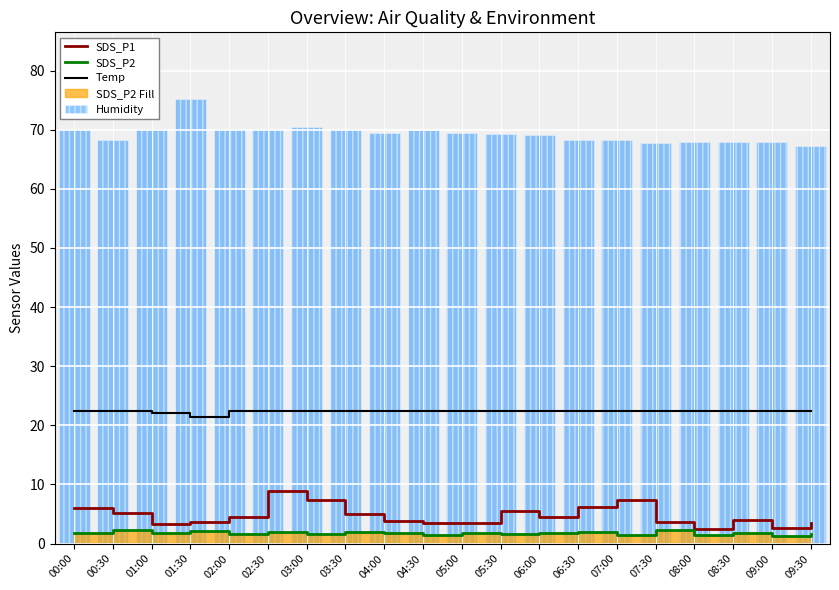

At how many categories does at least one series exceed 49?

20